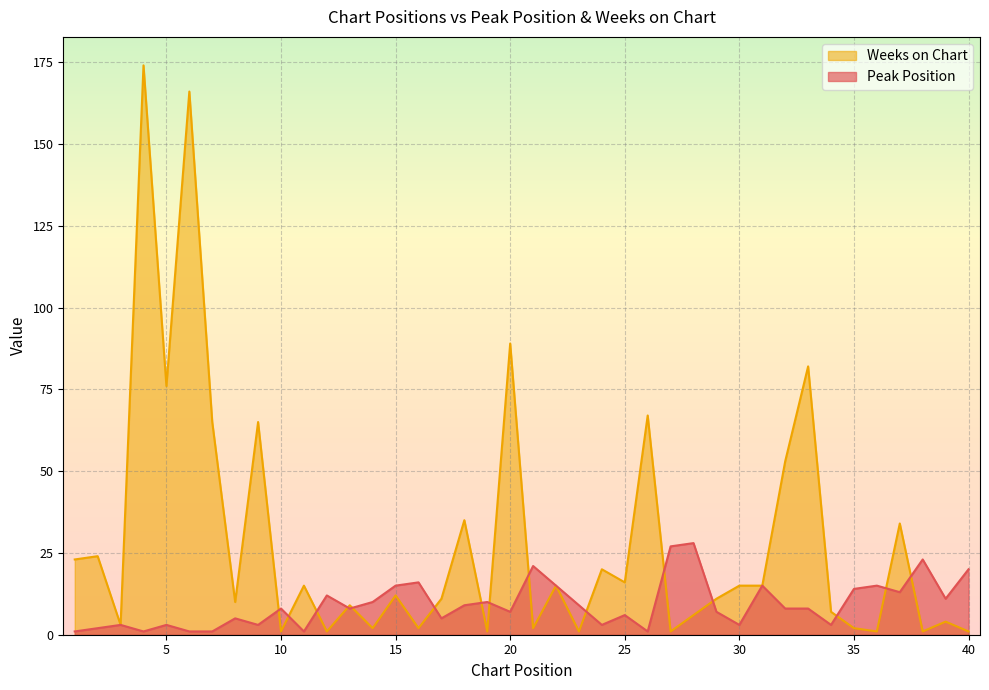

What are all the series names shown in the legend?

Weeks on Chart, Peak Position